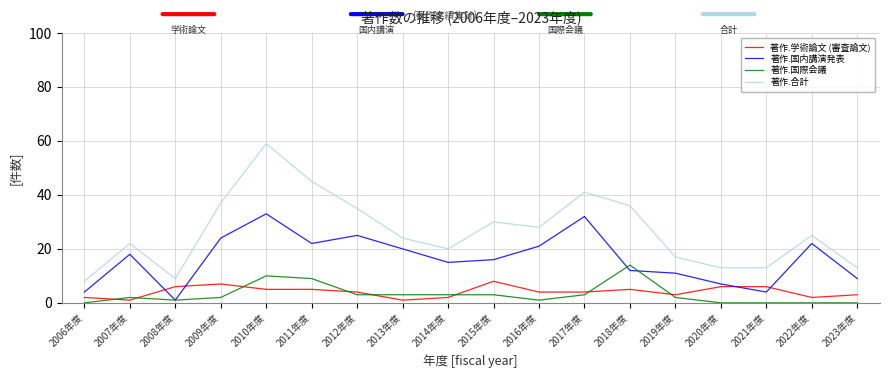

Where is the first local minimum for 著作.国際会議?

2008年度